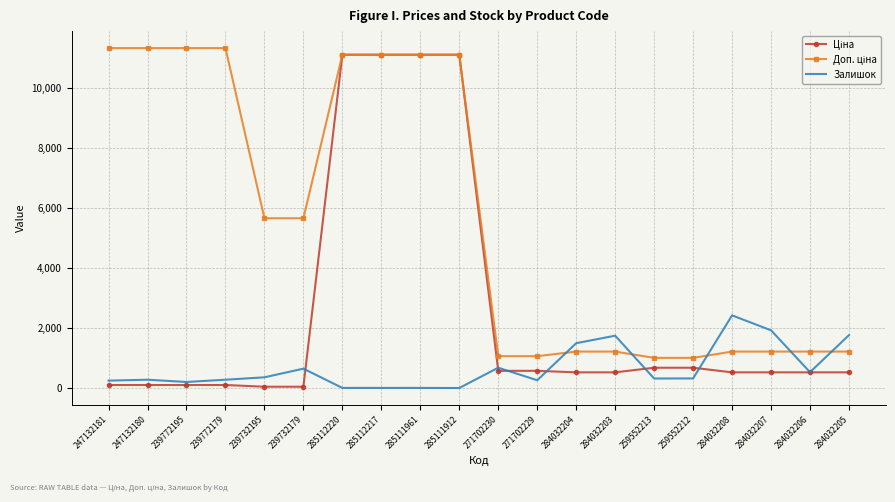

What is the total value across all series at 284032207?

3698.6